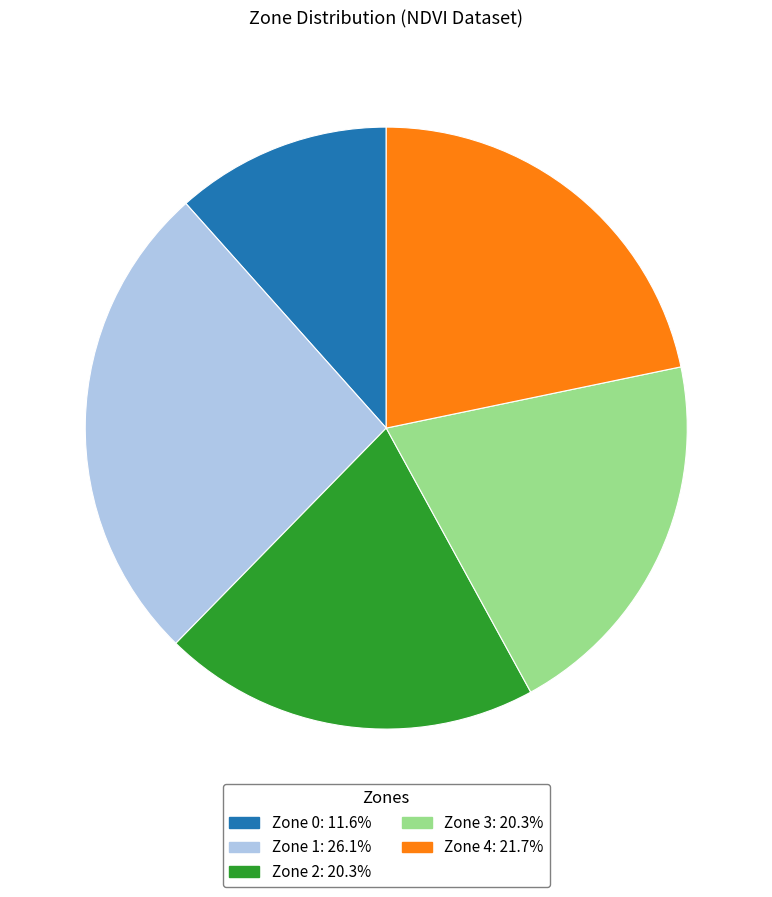

Is the sum of Zone 1 and Zone 4 greater than half?

No